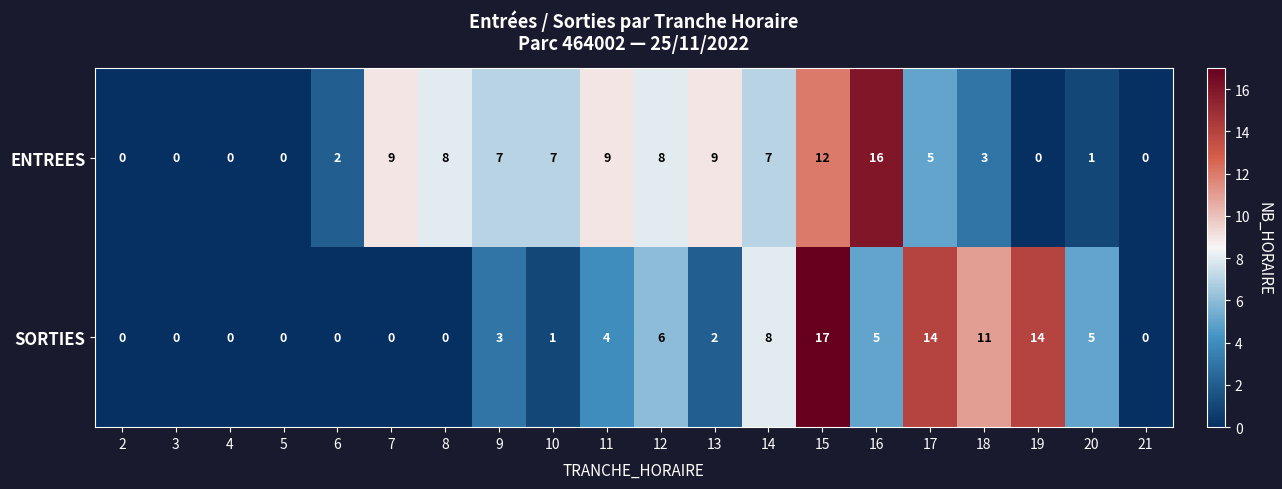

What is the difference between the second highest and second lowest values in the ENTREES series?

12